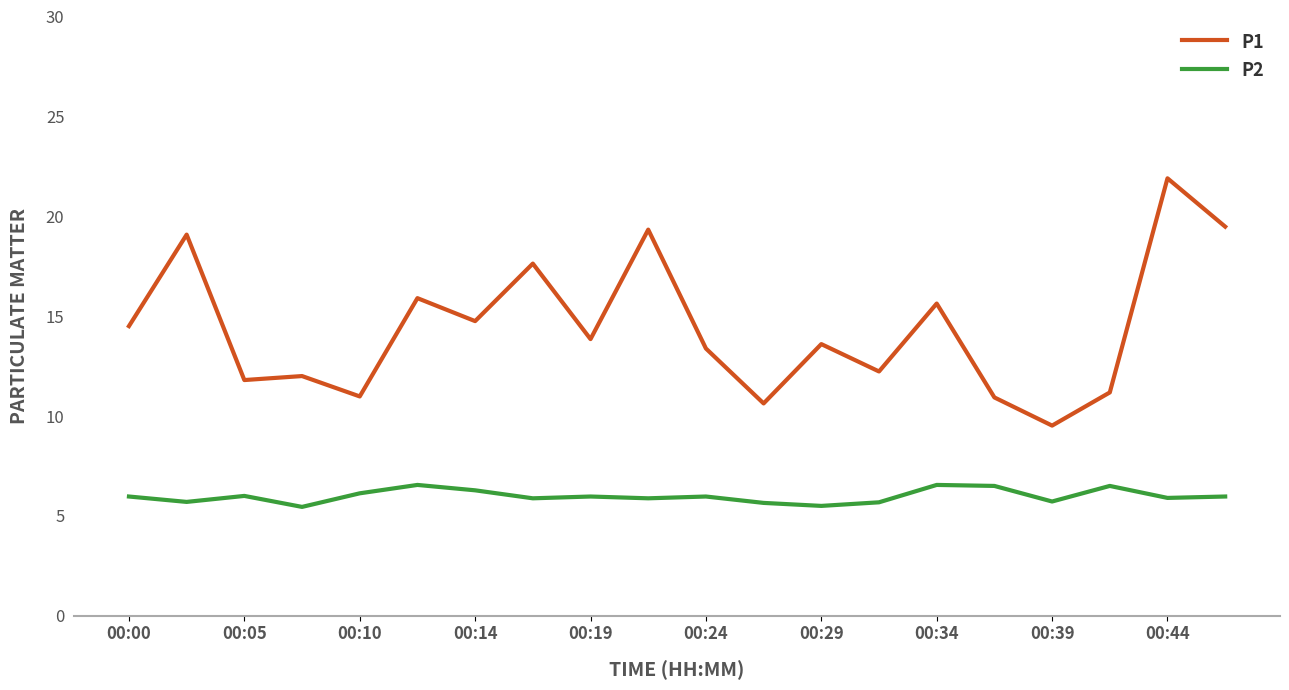

Which series has the widest spread of values?

P1